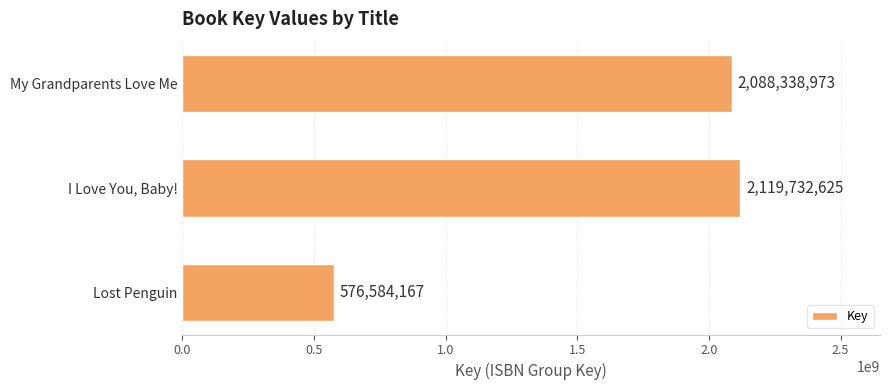

Reading bottom to top, extract all data points from this chart.

576584167	2119732625	2088338973